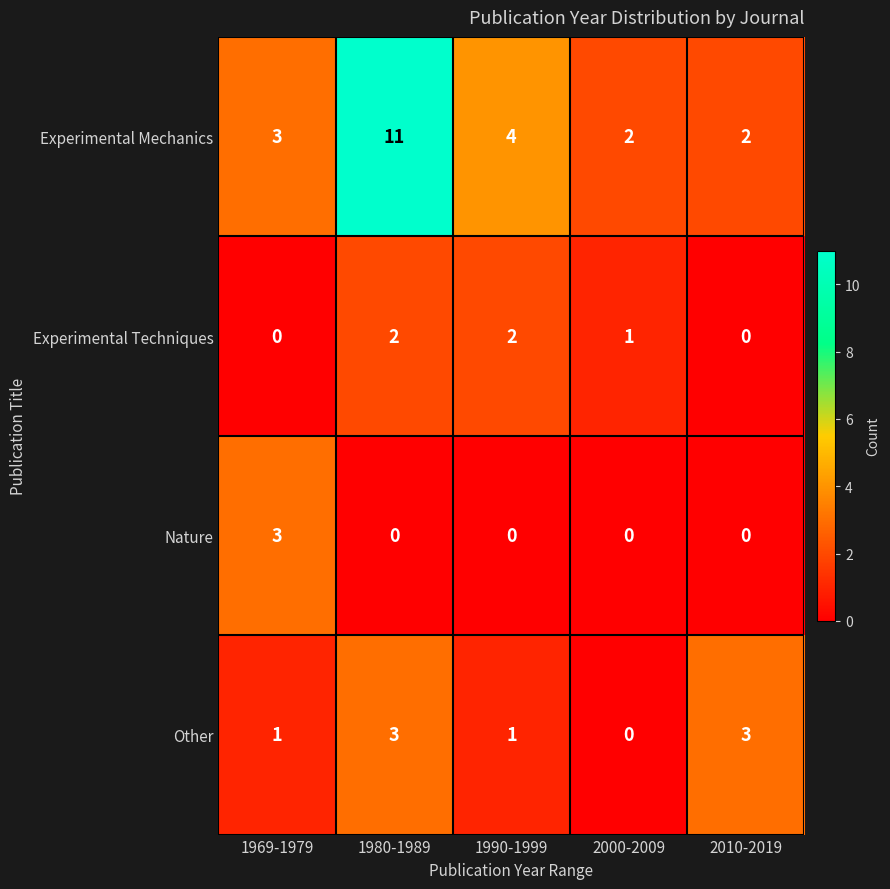

Which series has the largest total across all categories?

Experimental Mechanics